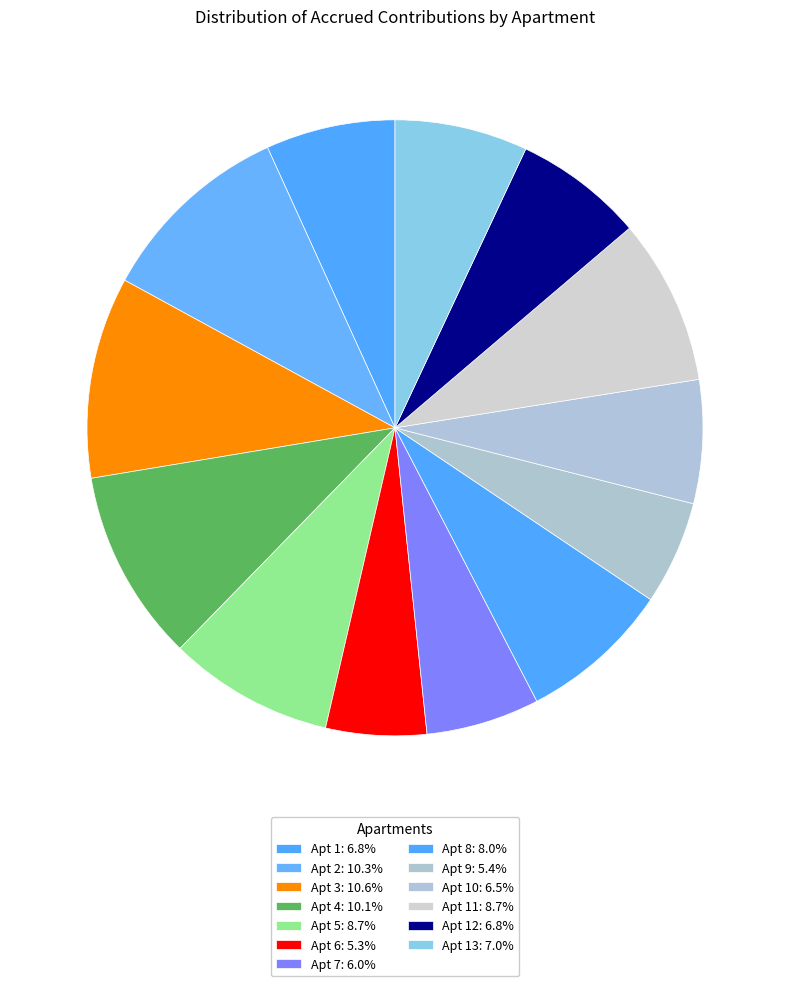

Count the number of slices in the pie.

13